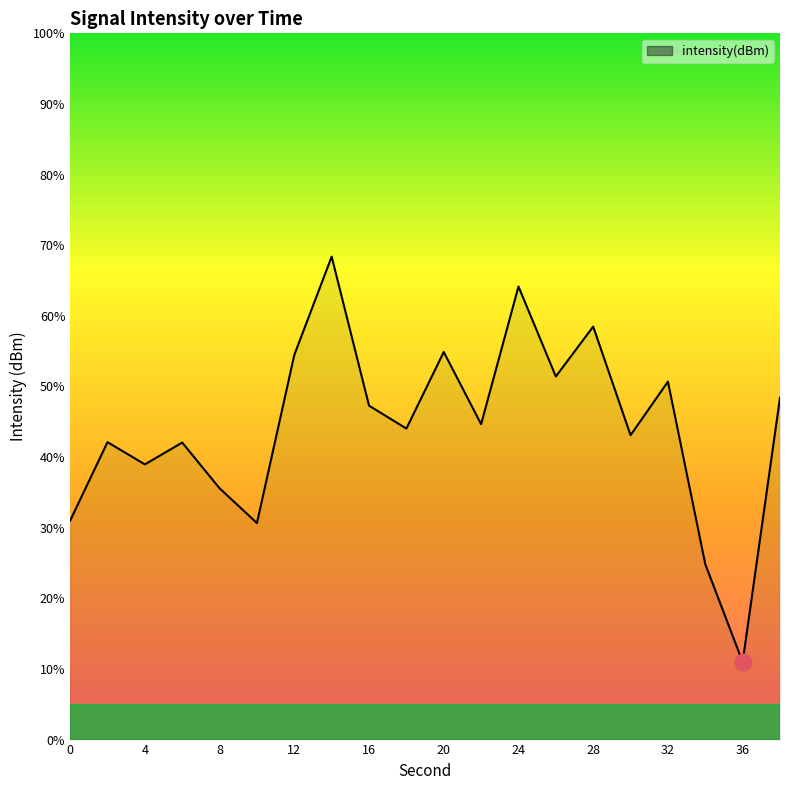

What is the maximum value shown in the chart?

68.4